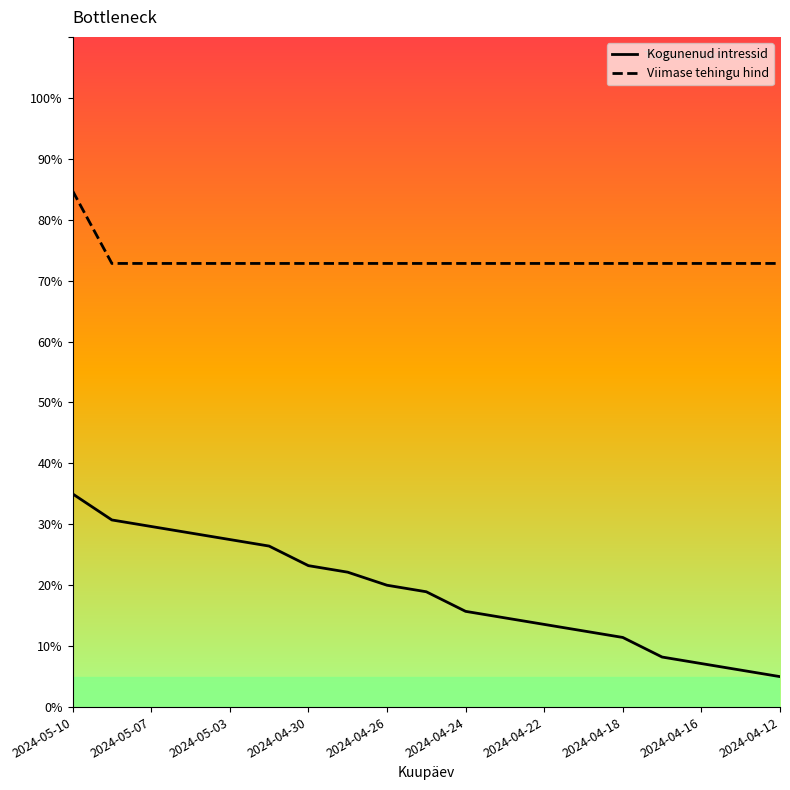

What is the minimum value for Kogunenud intressid?

5.0